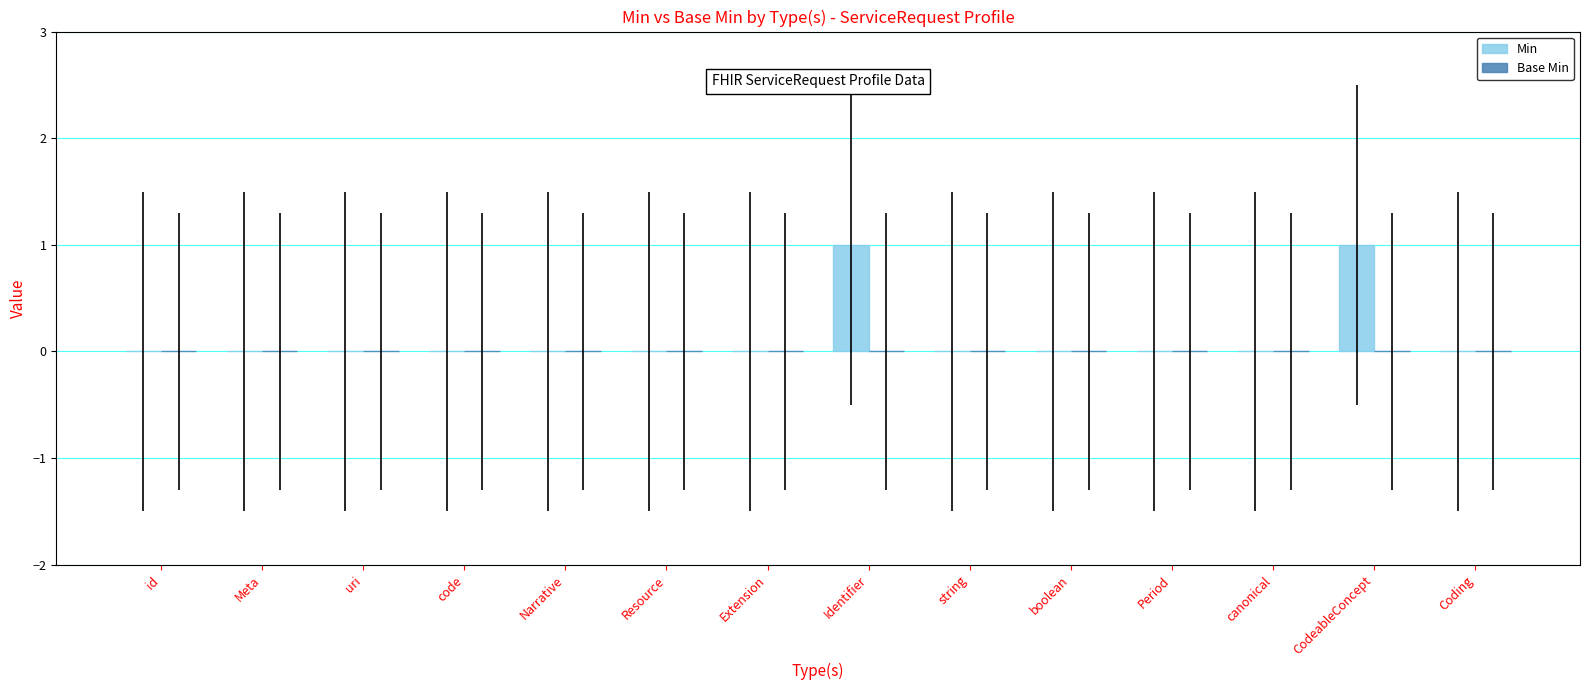

Is it true that the value at uri is 0?

True